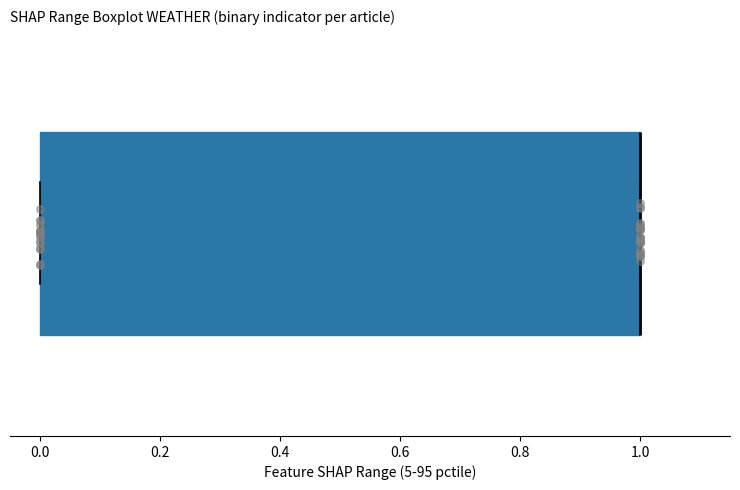

Read this box plot against the x-axis: the position of the median line, the range covered by the box, and the ends of both whiskers. The values are not printed on the chart, so give them approximately, as read against the axis.

median 1 (drawn on the box's right edge), box 0 to 1, whiskers 0 to 1